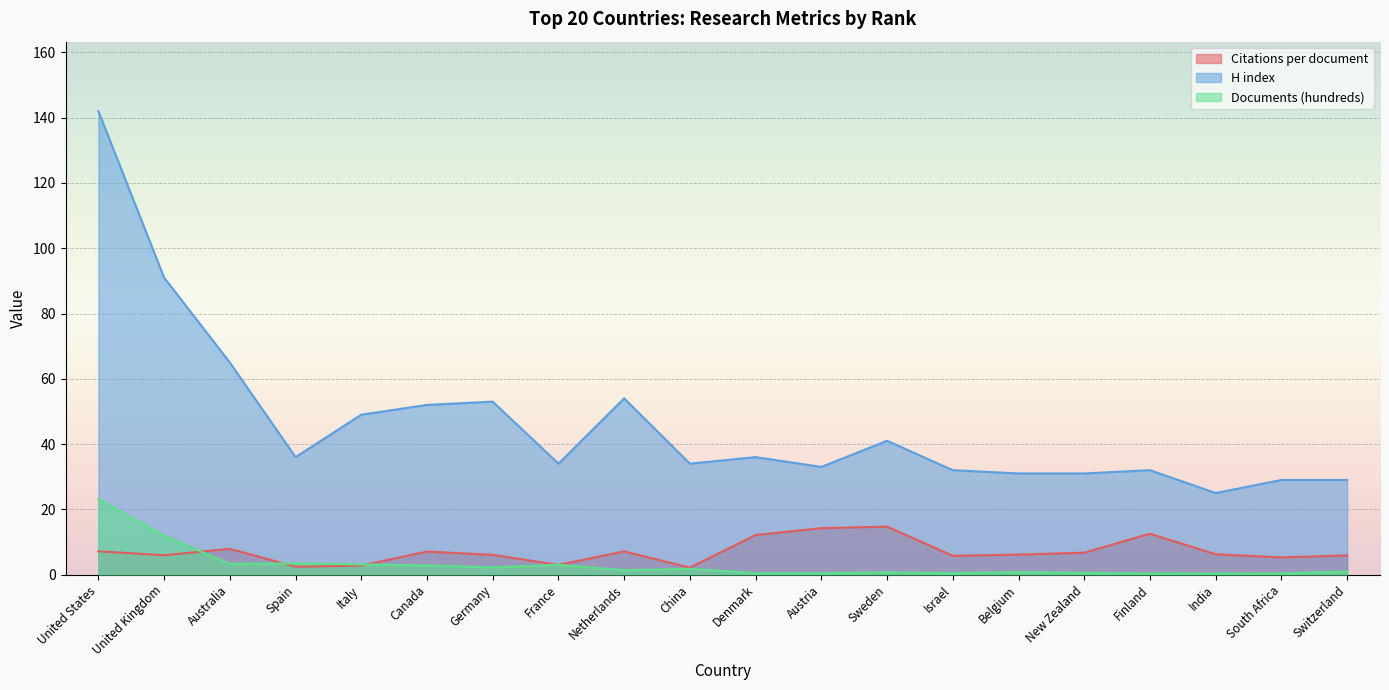

Reading left to right, transcribe all the data shown in this chart.

Citations per document: 7.1	5.9	7.9	2.4	2.8	7.1	6.1	3.0	7.1	2.1	12.1	14.2	14.7	5.8	6.1	6.7	12.5	6.2	5.3	5.9
H index: 142.0	91.0	65.0	36.0	49.0	52.0	53.0	34.0	54.0	34.0	36.0	33.0	41.0	32.0	31.0	31.0	32.0	25.0	29.0	29.0
Documents (hundreds): 23.1	11.9	3.3	3.4	3.1	2.8	2.2	3.0	1.4	1.8	0.4	0.4	0.7	0.4	0.8	0.5	0.3	0.3	0.4	0.9